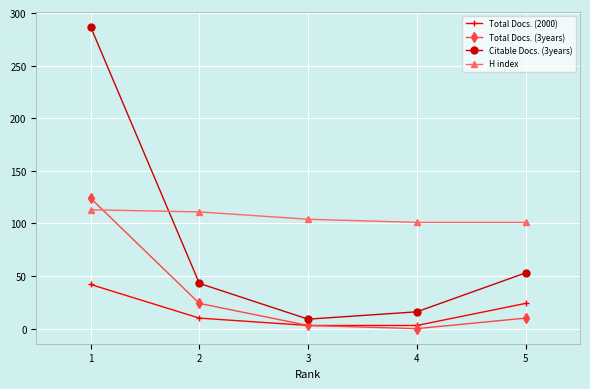

True or false: Total Docs. (2000) has more than 1 interior local peaks.

False